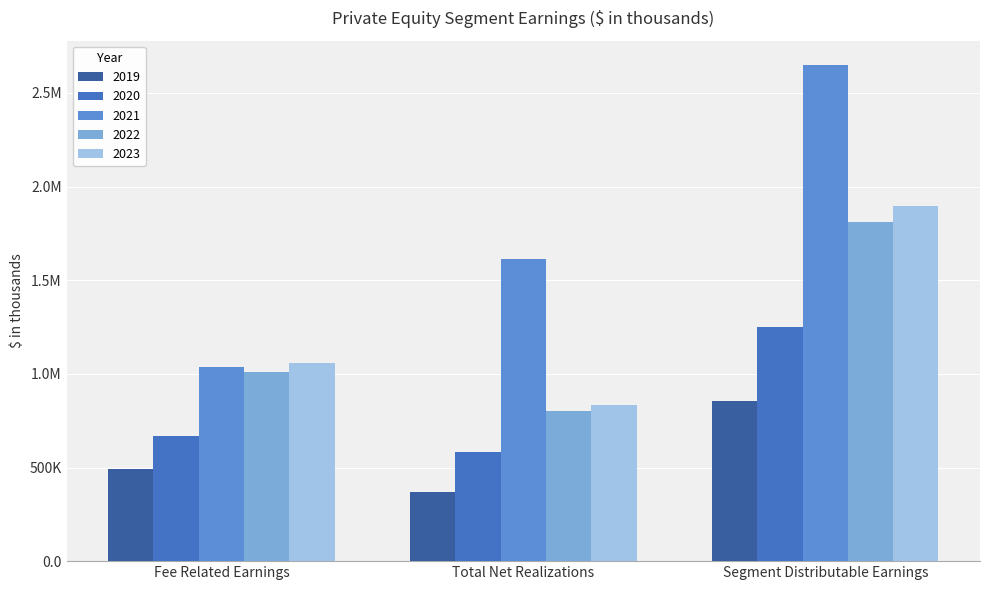

Are the bars grouped side by side (vs. stacked)?

Yes